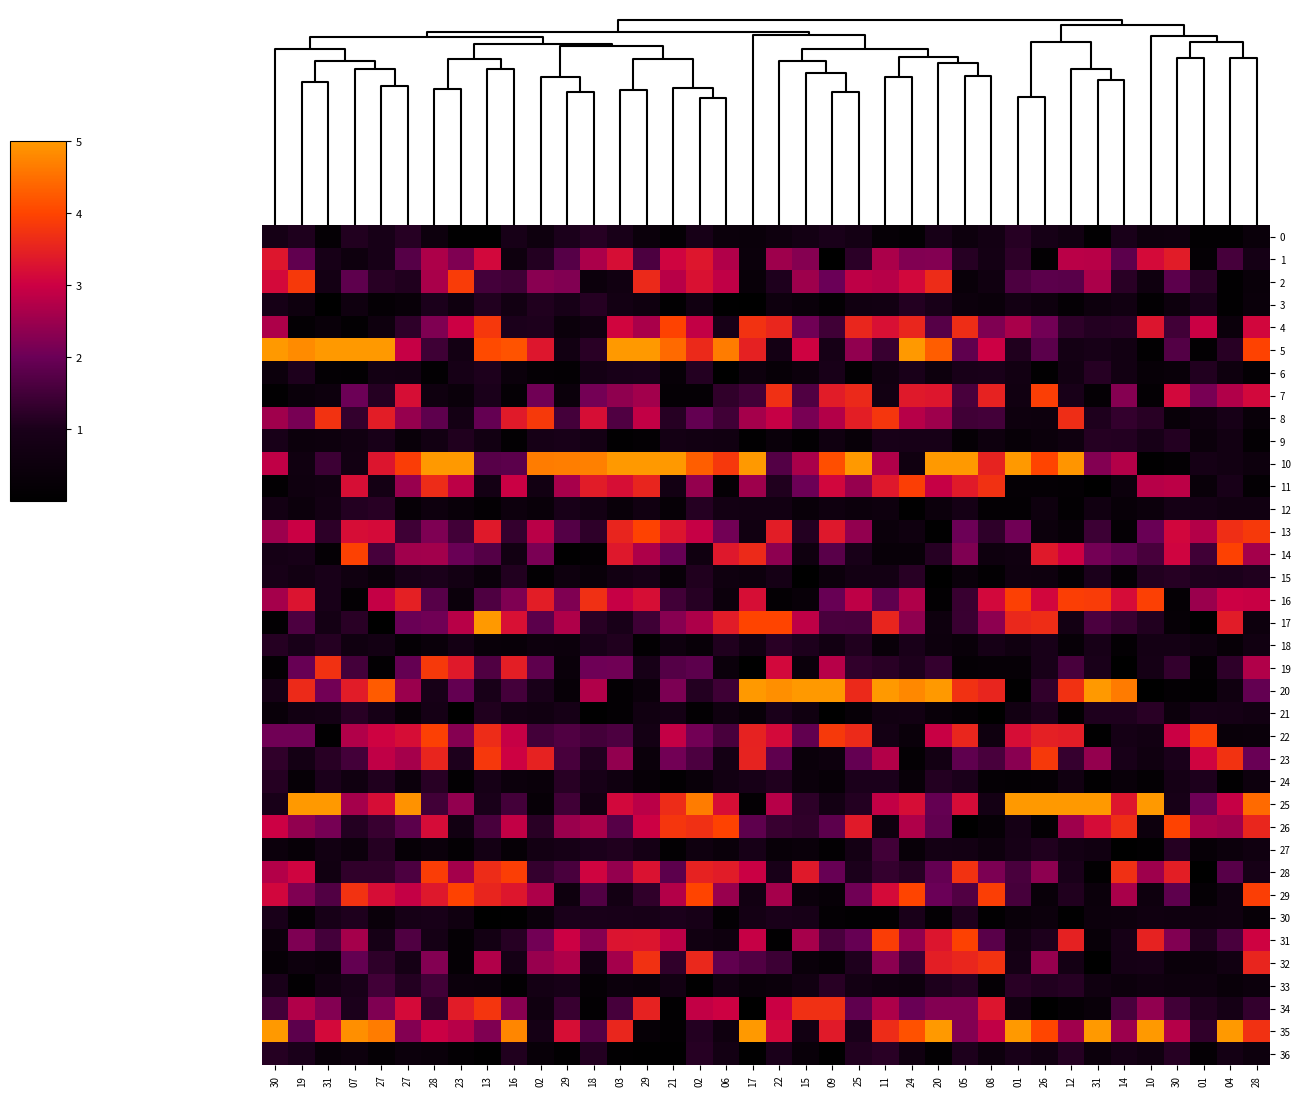

Which series has the largest range (max minus min)?

17